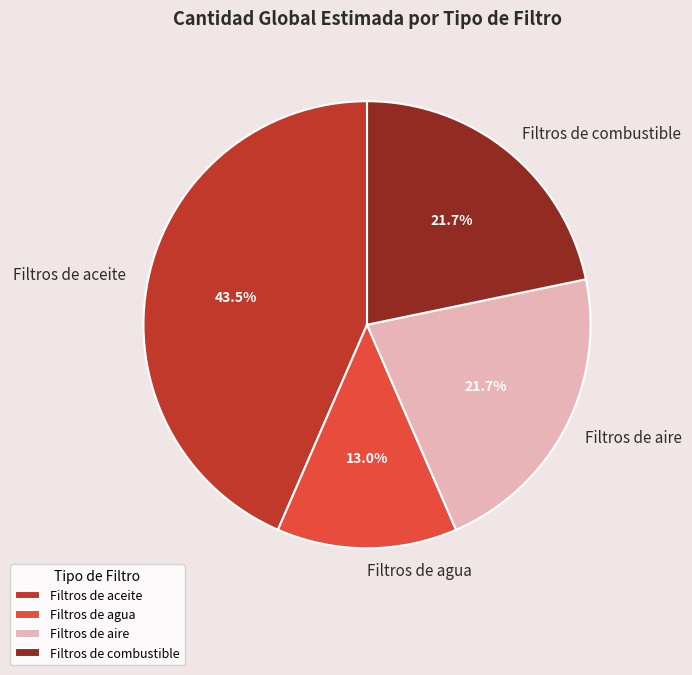

How much of the chart is everything except Filtros de aire?

78.3%